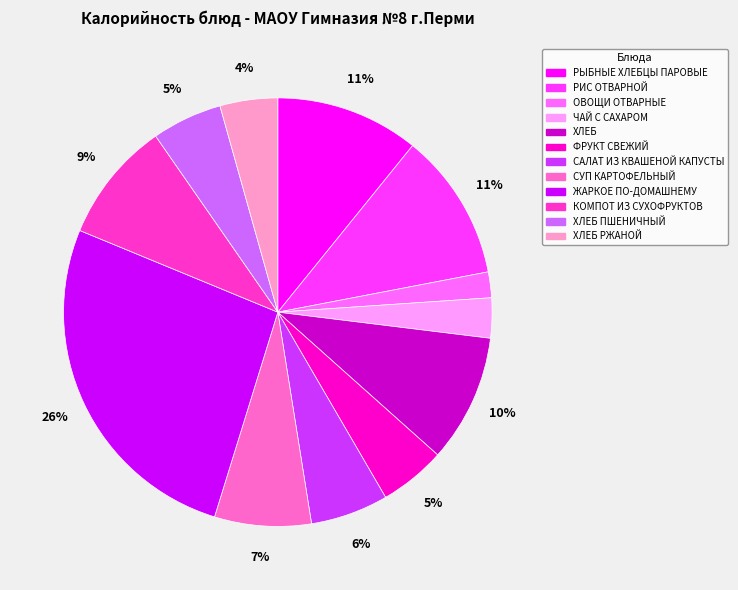

Does any single category account for the majority?

No